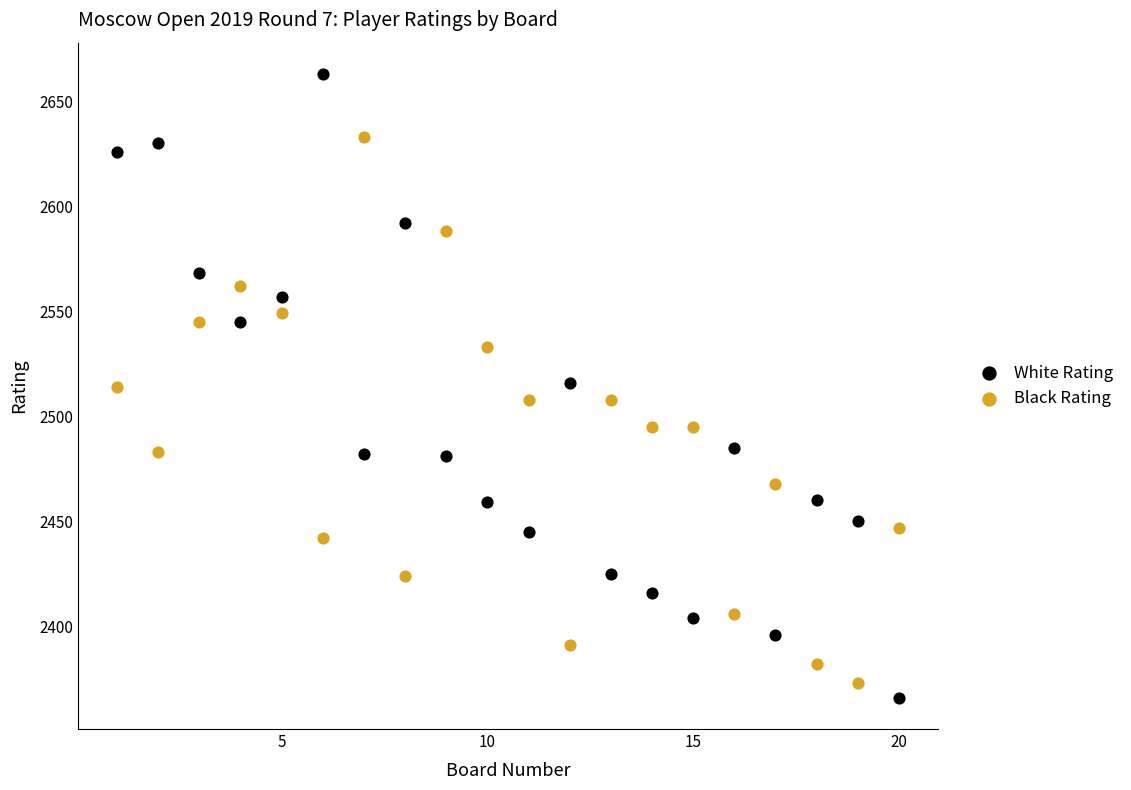

What is the X range (max minus min) for the scatter plot?

19